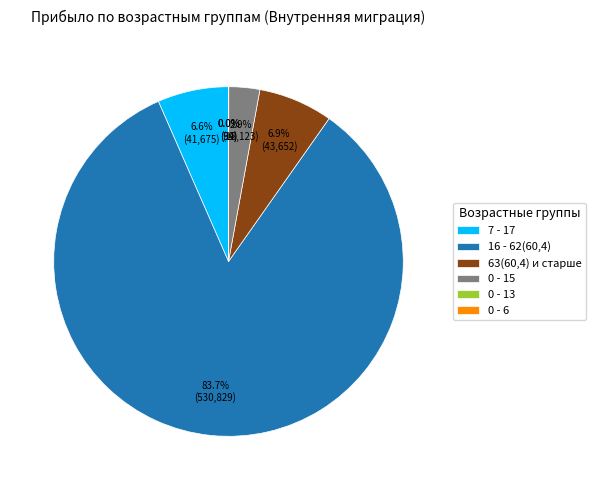

The 7 - 17 slice represents 7% of the pie. True or false?

True